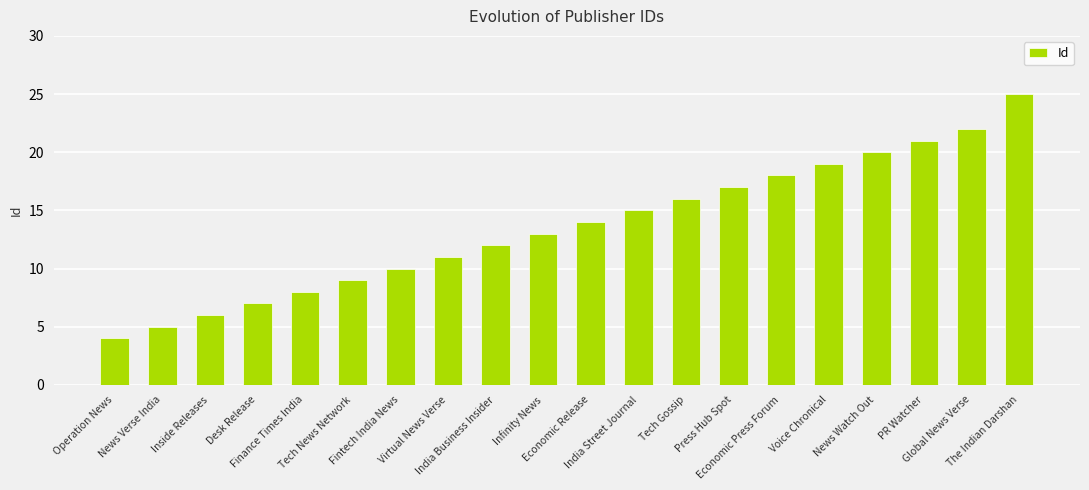

Does the chart contain any negative values?

No